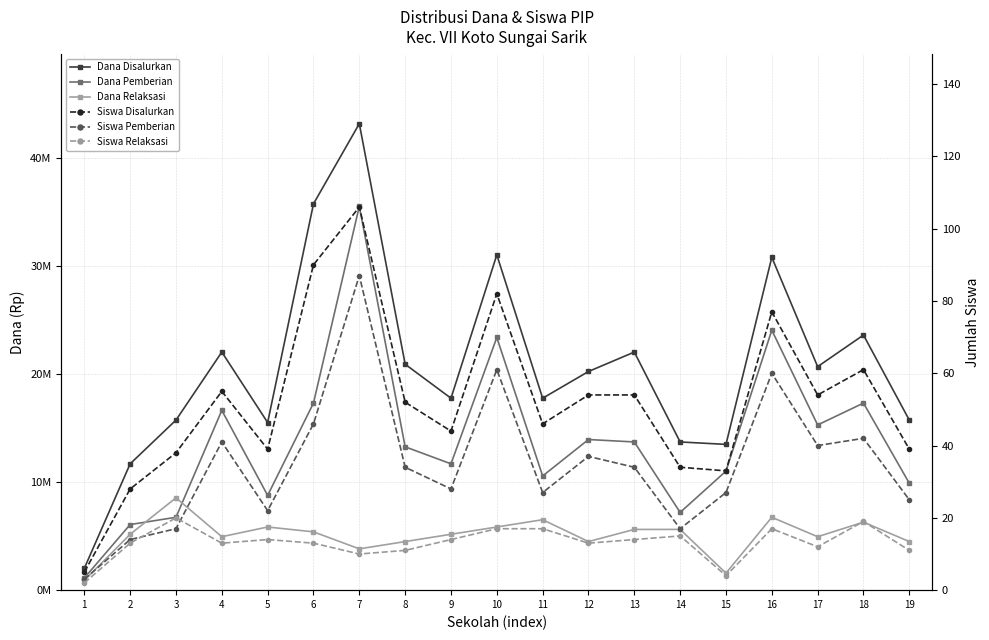

Between 10 and 14, which is larger?

10